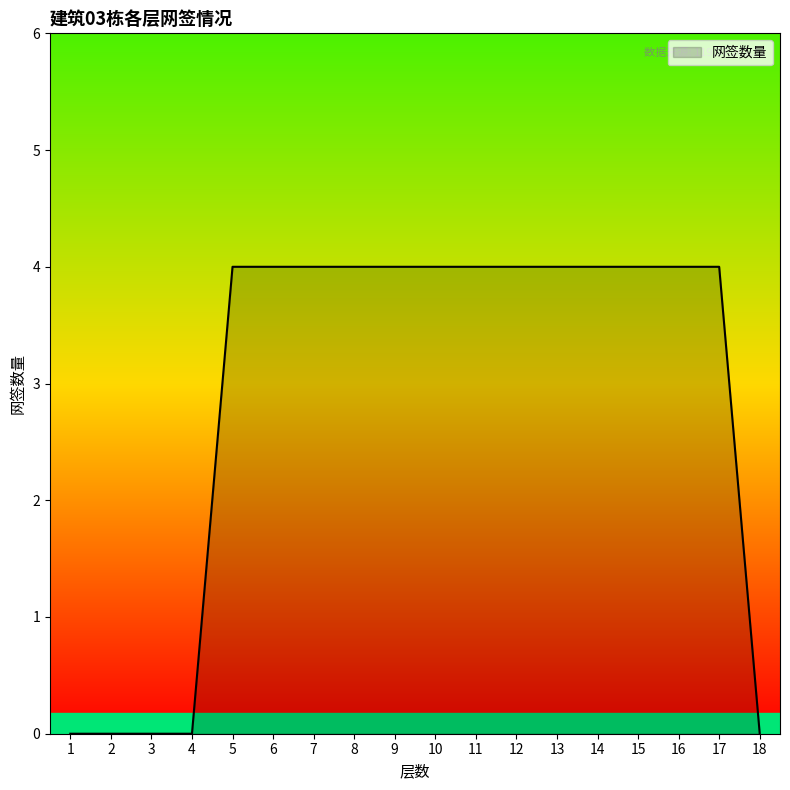

What is the maximum value shown in the chart?

4